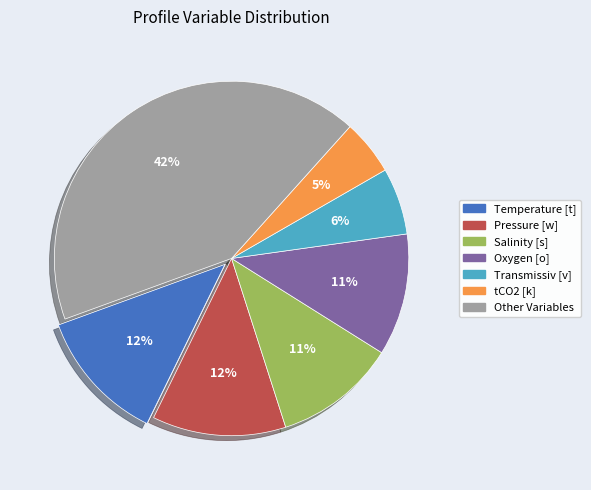

To the nearest percent, what is the difference between the largest and smallest slice percentages?

37%